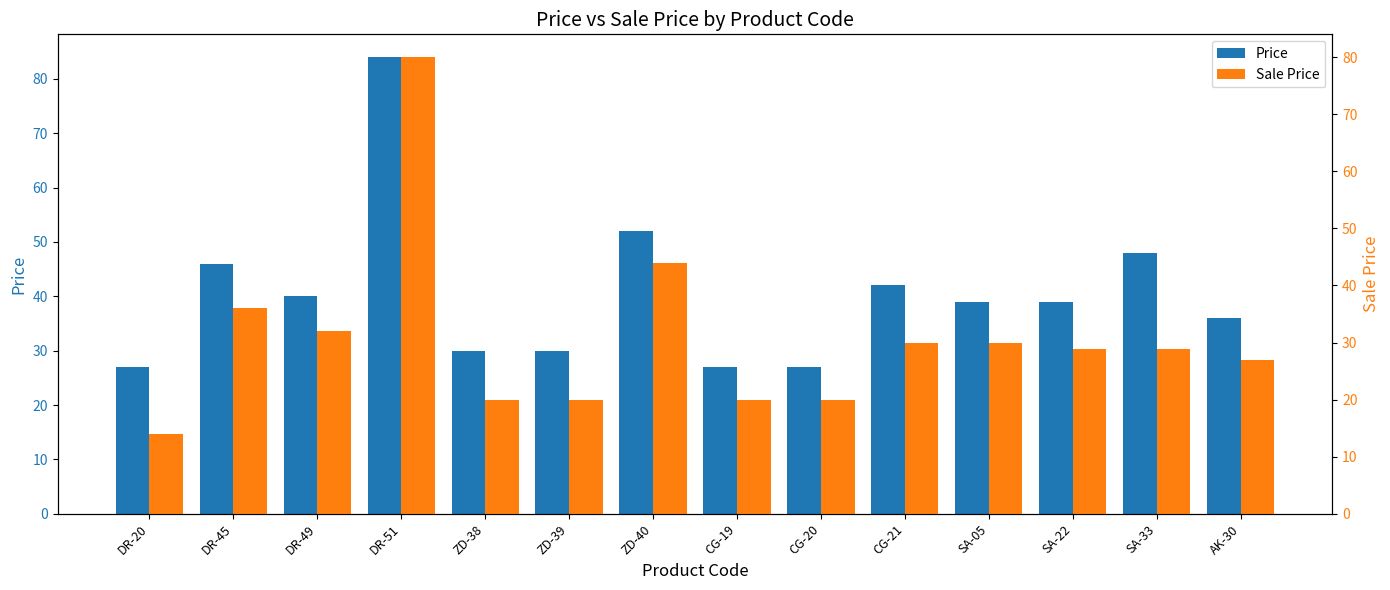

At which label does Sale Price first exceed 28?

DR-45